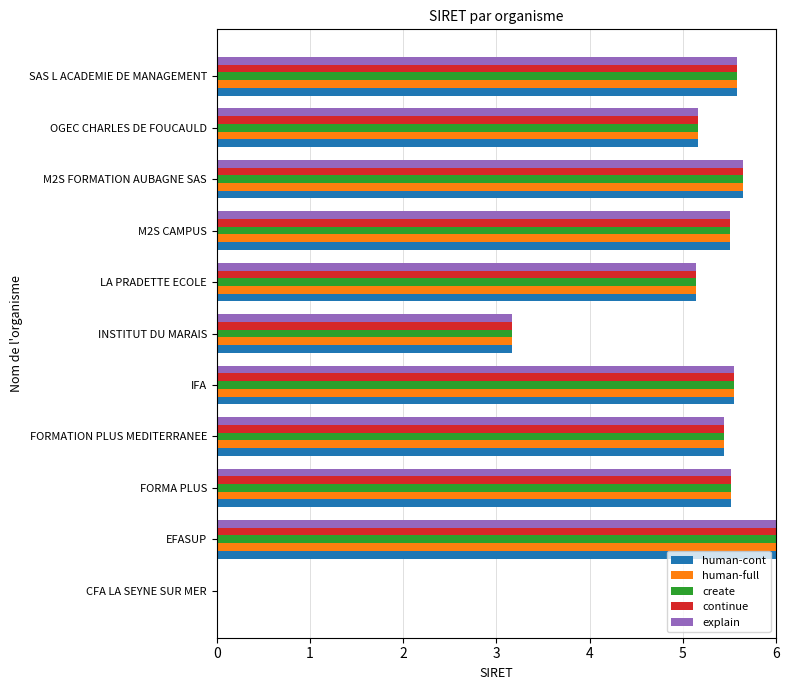

What are all the series names shown in the legend?

human-cont, human-full, create, continue, explain